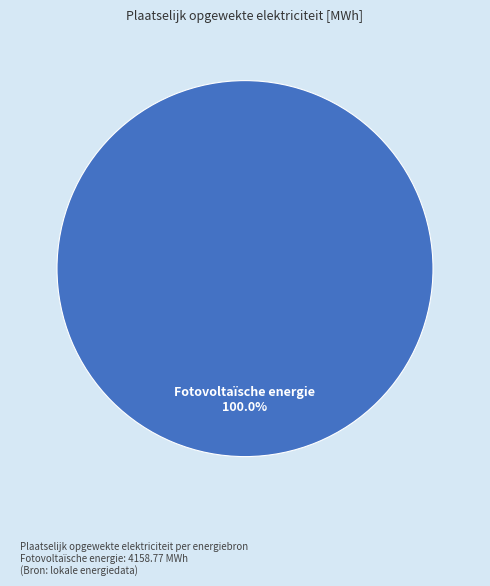

Is there any slice that represents more than half of the pie?

Yes